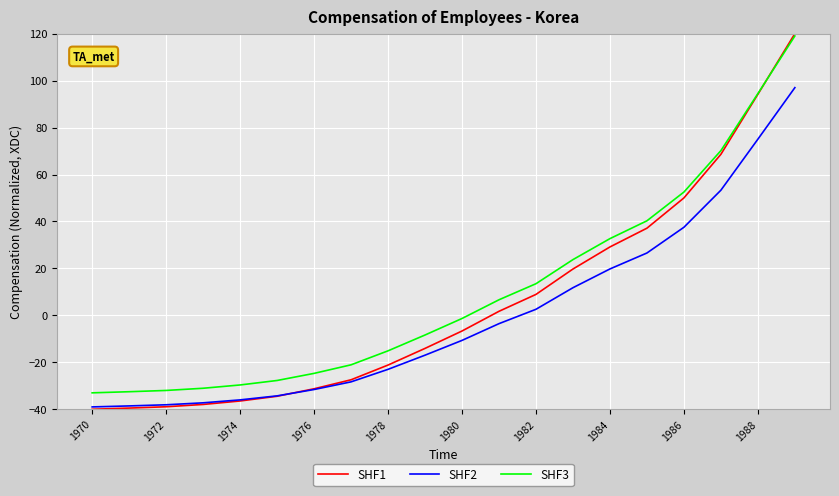

How many lines are shown in the chart?

3